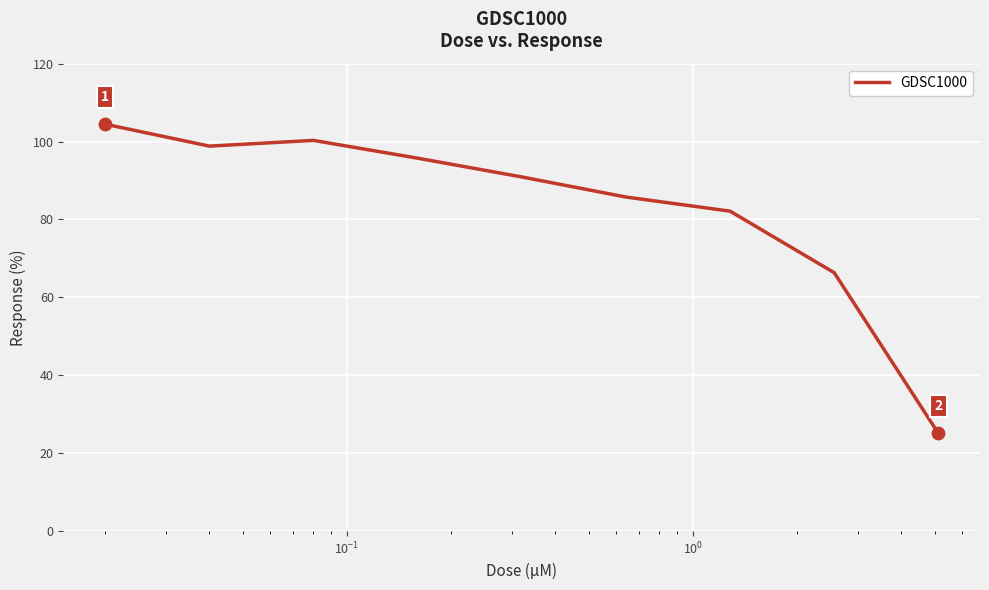

What is the smallest value displayed?

25.1